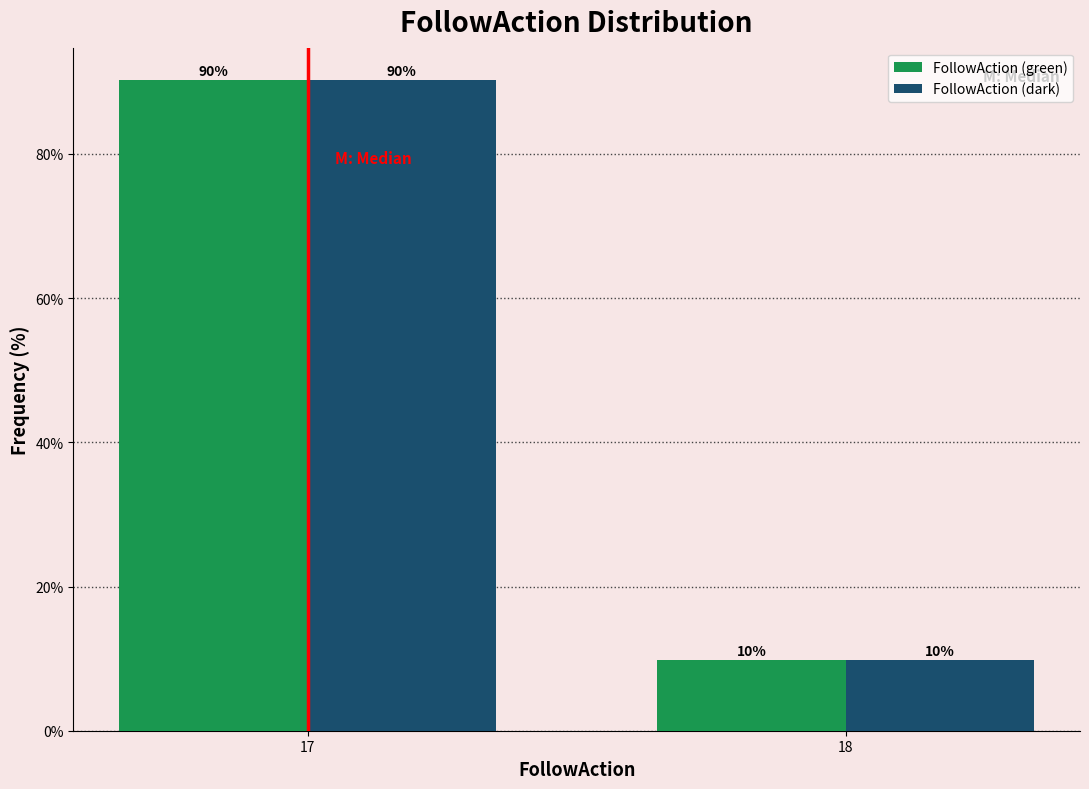

At which category is the sum across all series the highest?

17